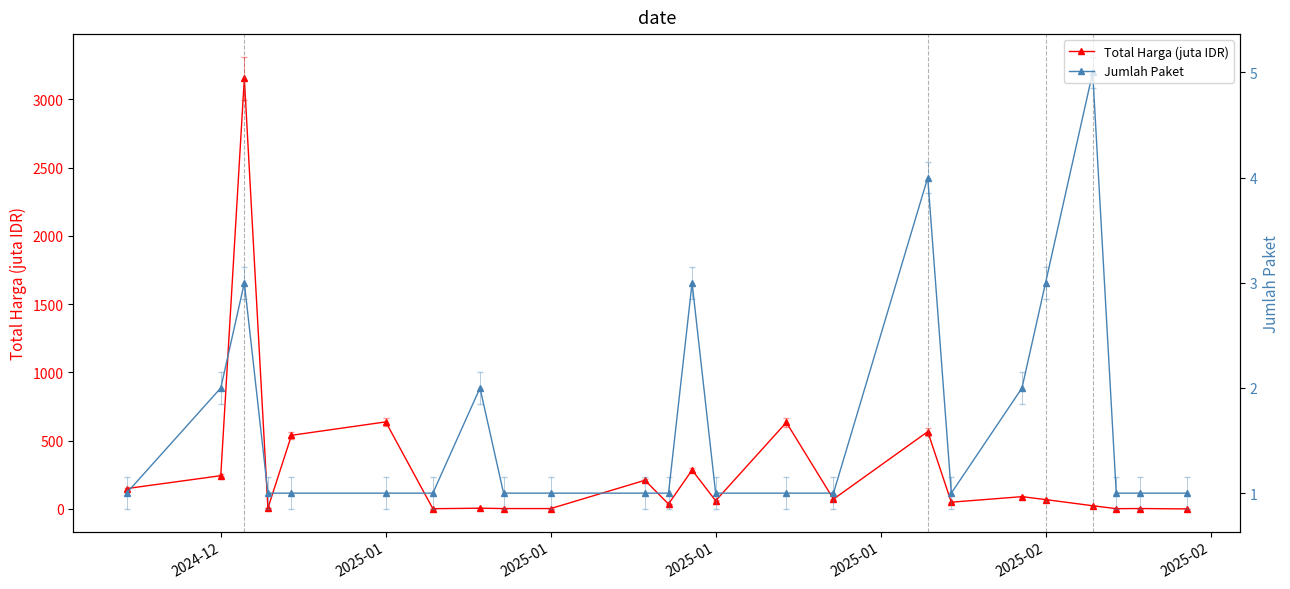

True or false: Jumlah Paket has more than 2 points higher than both neighbors.

True